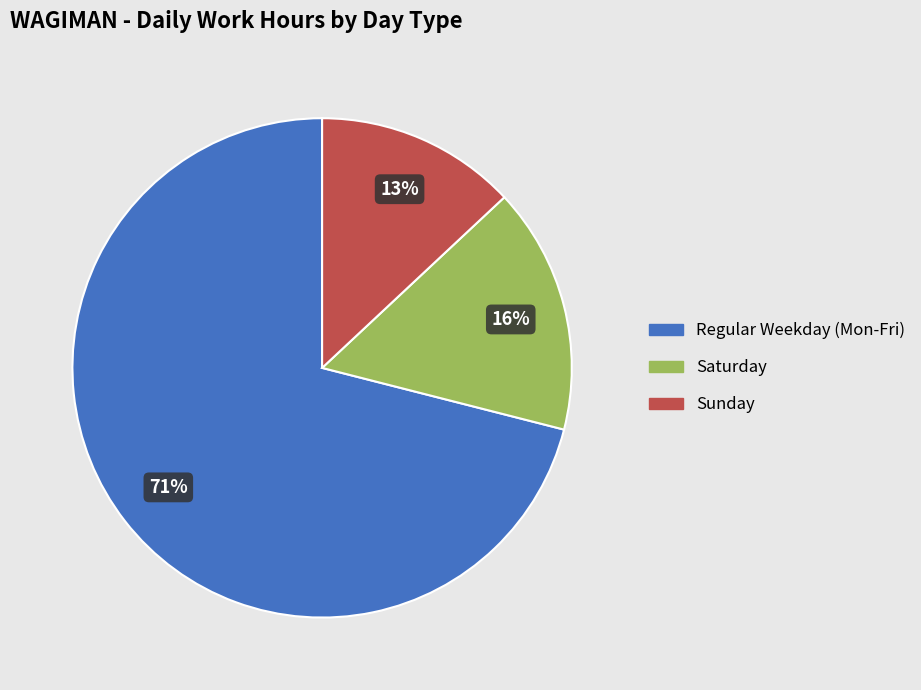

Is there a majority slice in this chart?

Yes